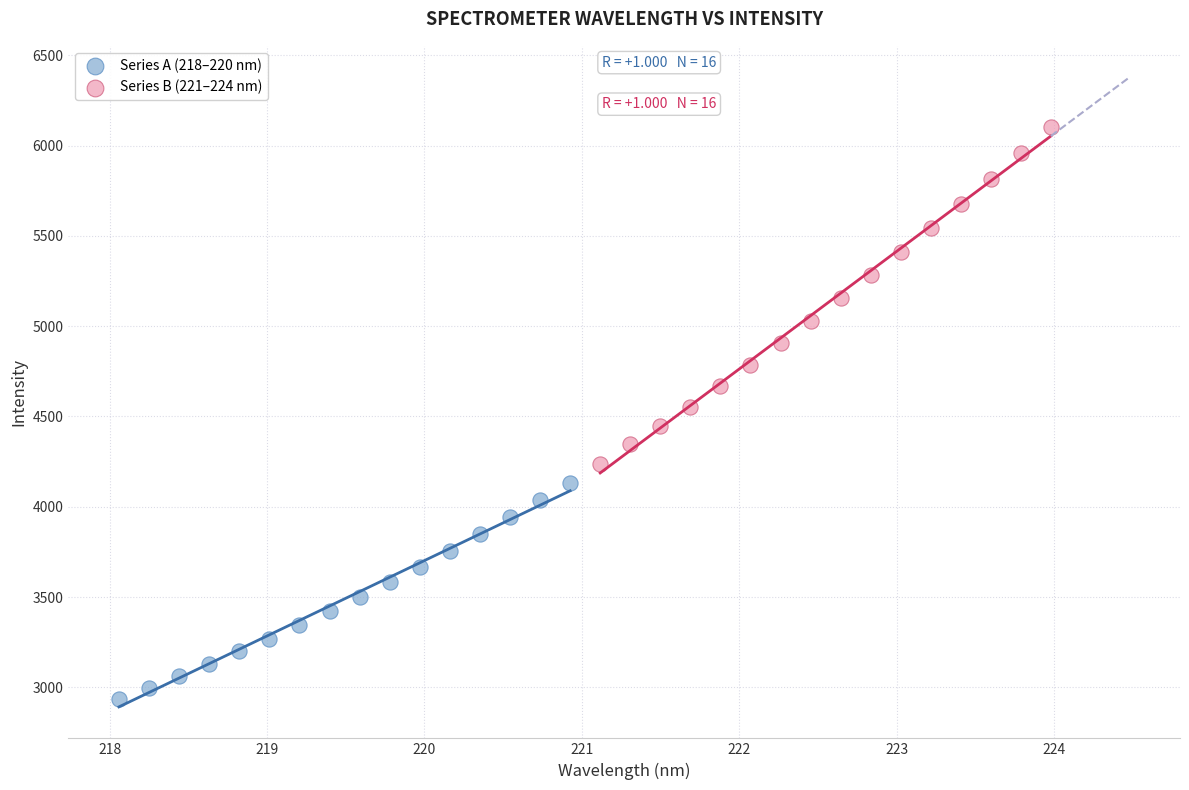

Which series reaches the minimum Y coordinate?

Series A (218–220 nm)